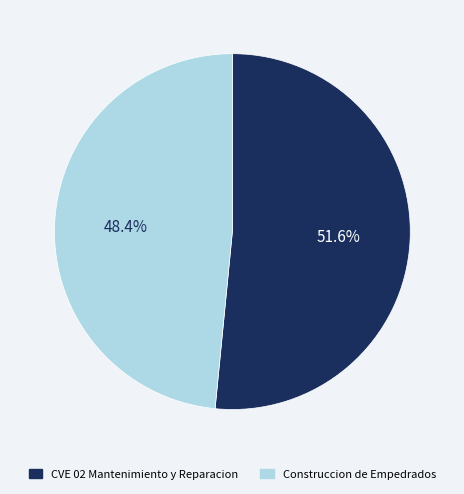

Rank the categories by value from lowest to highest.

Construccion de Empedrados, CVE 02 Mantenimiento y Reparacion